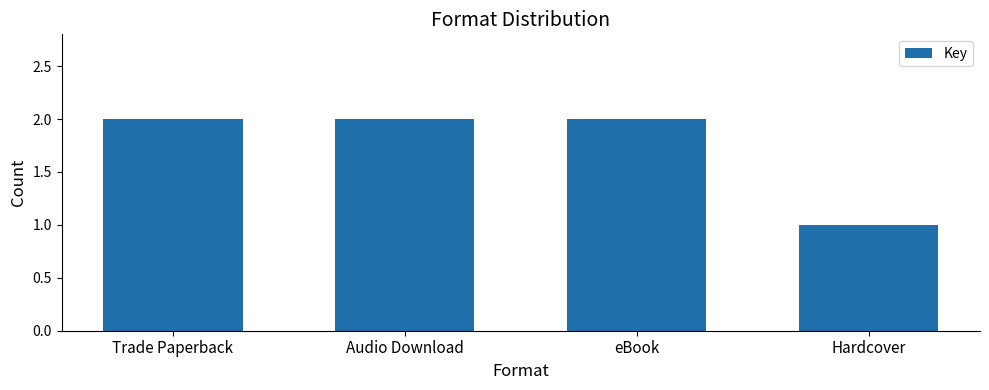

What is the sum of the values at eBook and Hardcover?

3